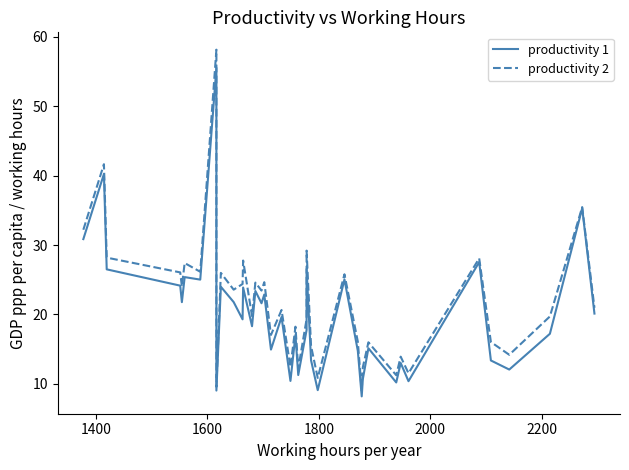

What is the difference between the maximum and minimum values in the productivity 2 series?

49.2